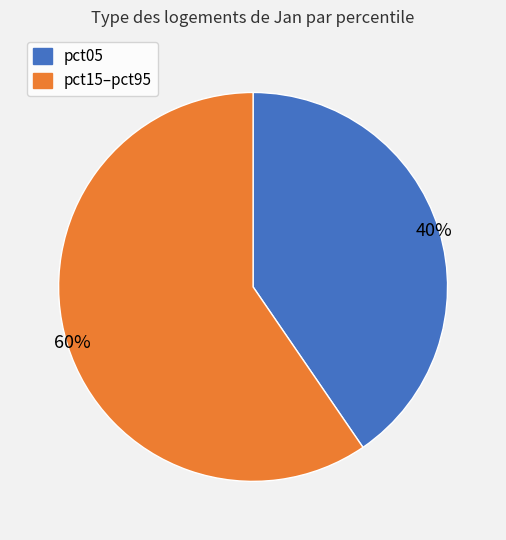

How many segments does this pie chart have?

2